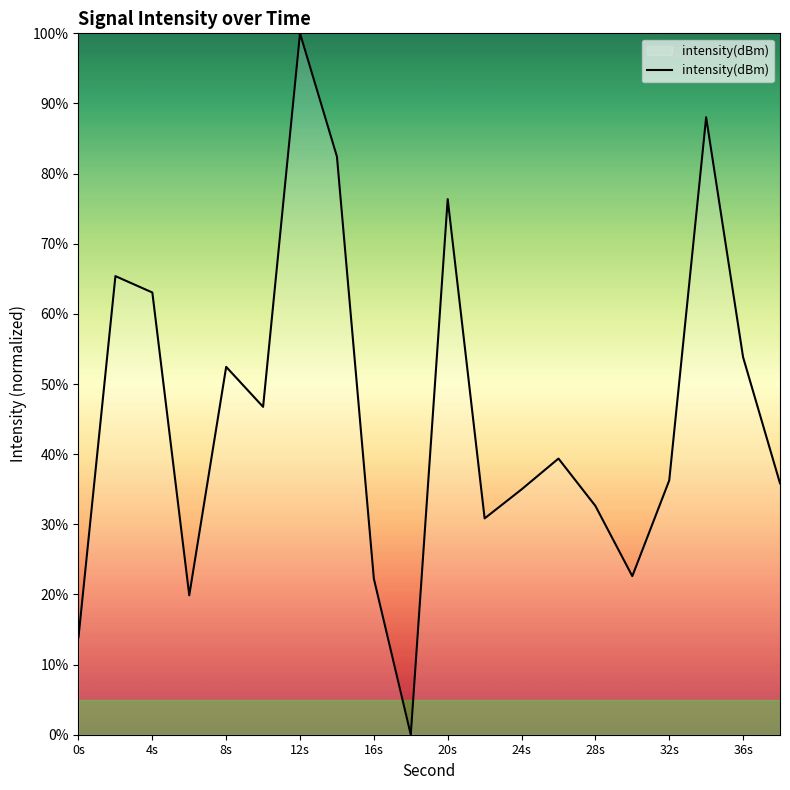

What is the difference between the maximum and minimum values?

100.0